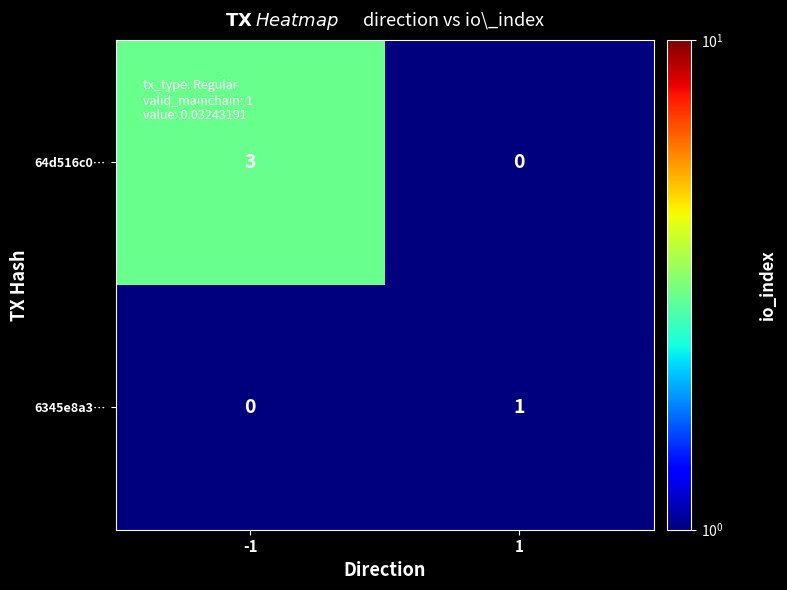

Which series changed the most between -1 and 1?

64d516c0…